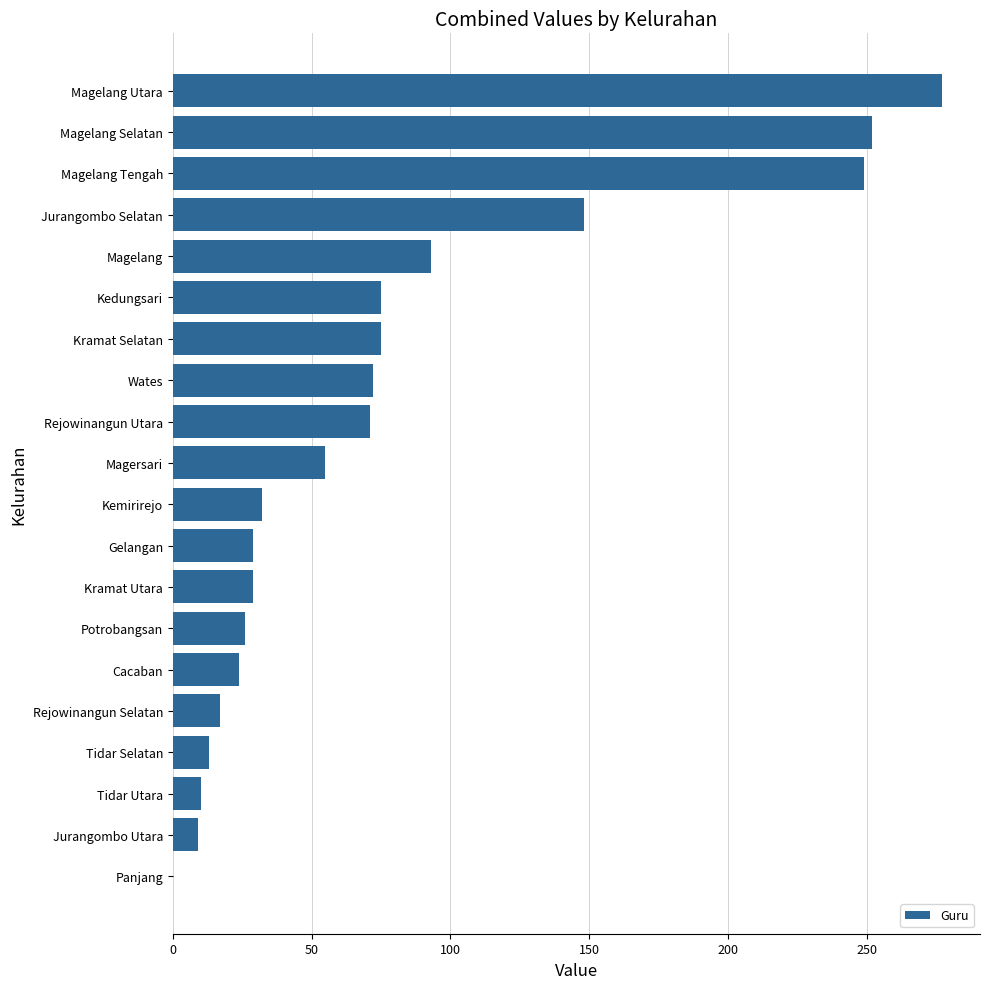

What is the sum of all values?

1556